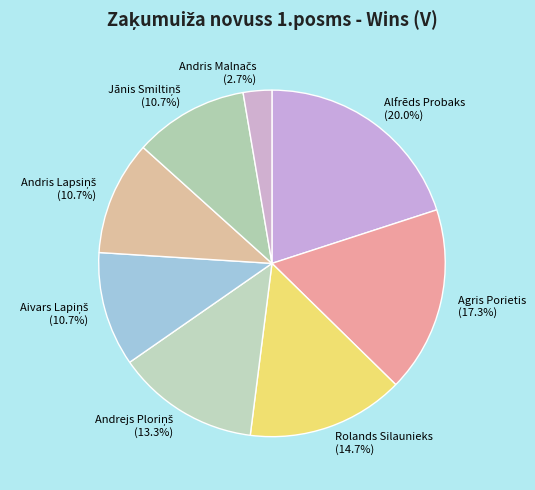

Is there a majority slice in this chart?

No